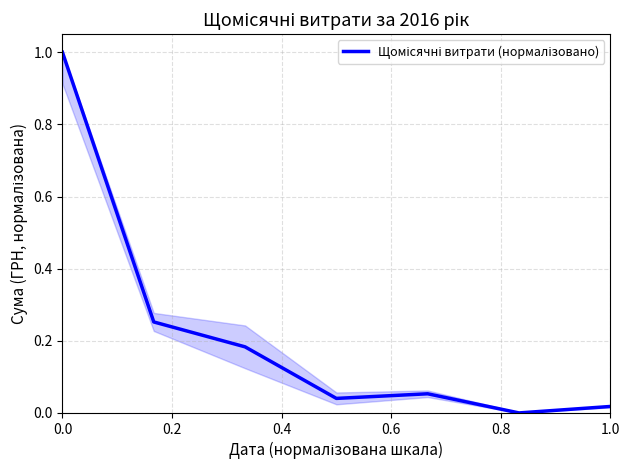

True or false: the data has more than 2 interior local peaks.

False